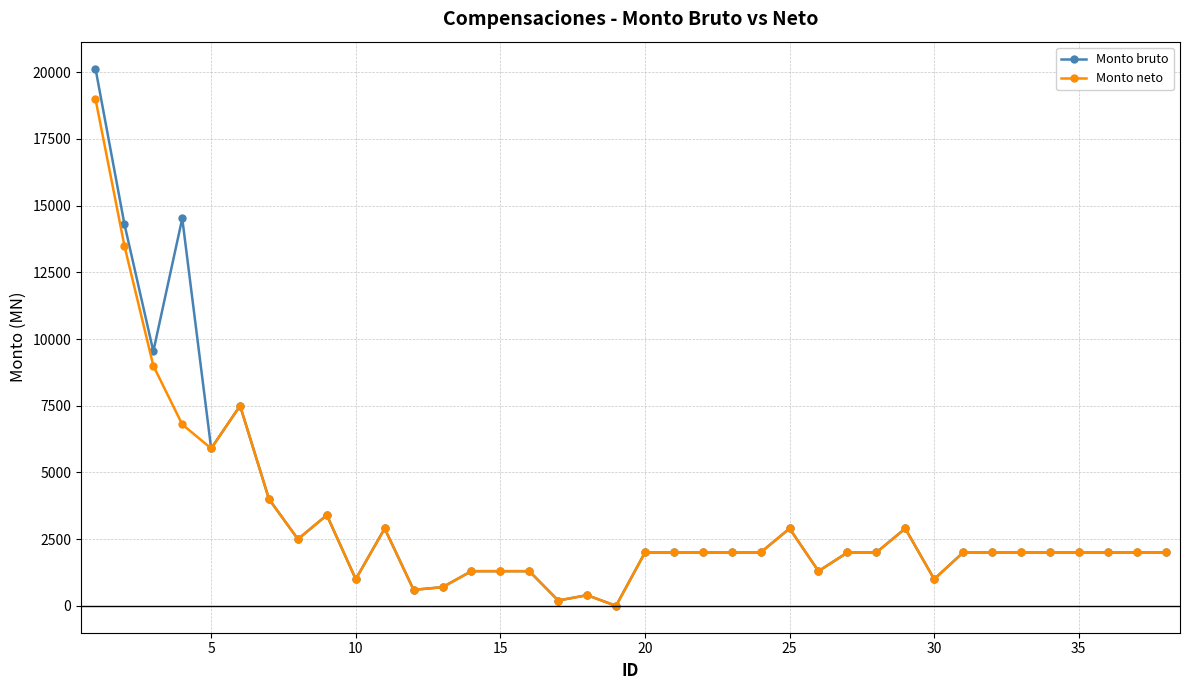

How many distinct data groups are displayed?

2